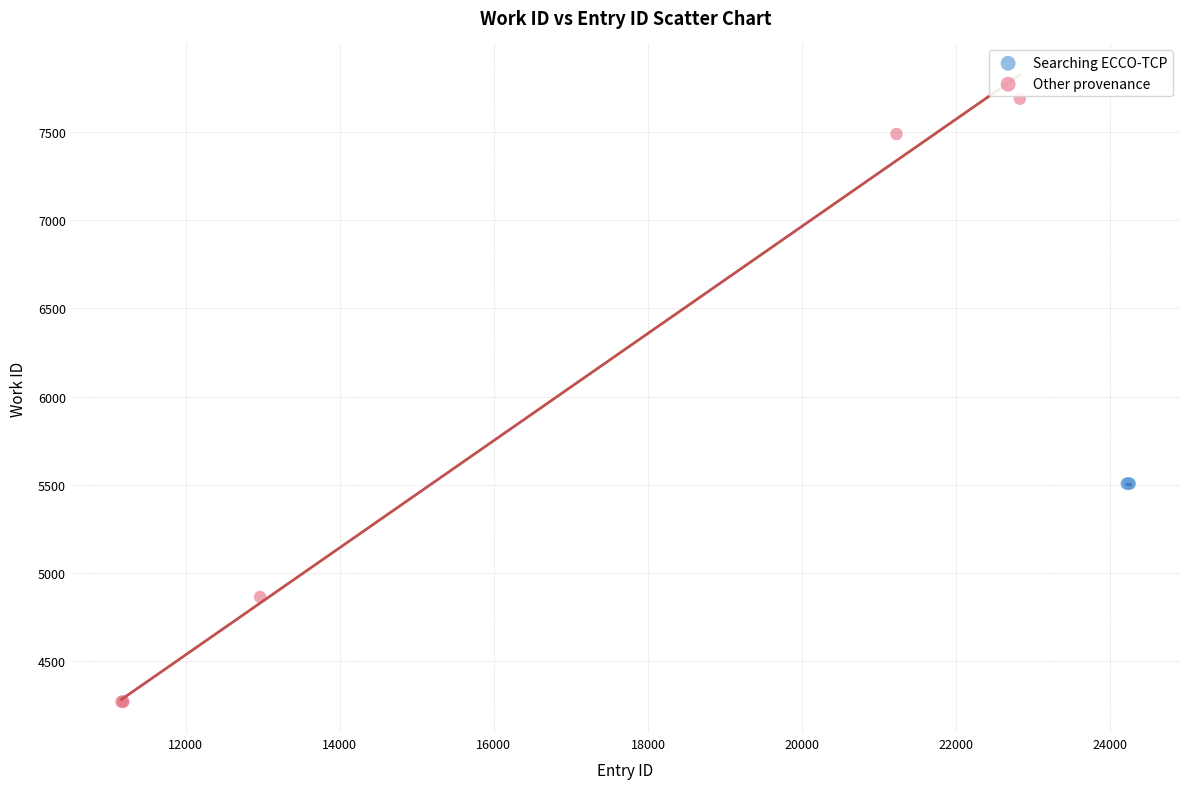

Which series reaches the maximum Y coordinate?

Other provenance